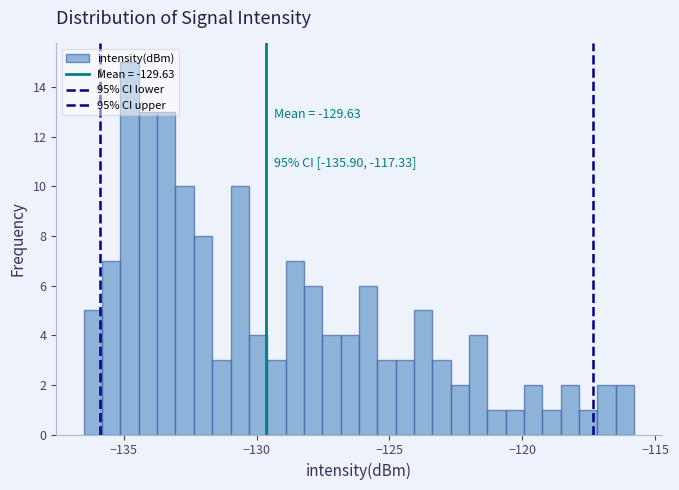

Read against the x-axis, roughly where is the centre of the tallest bar?

-135.0